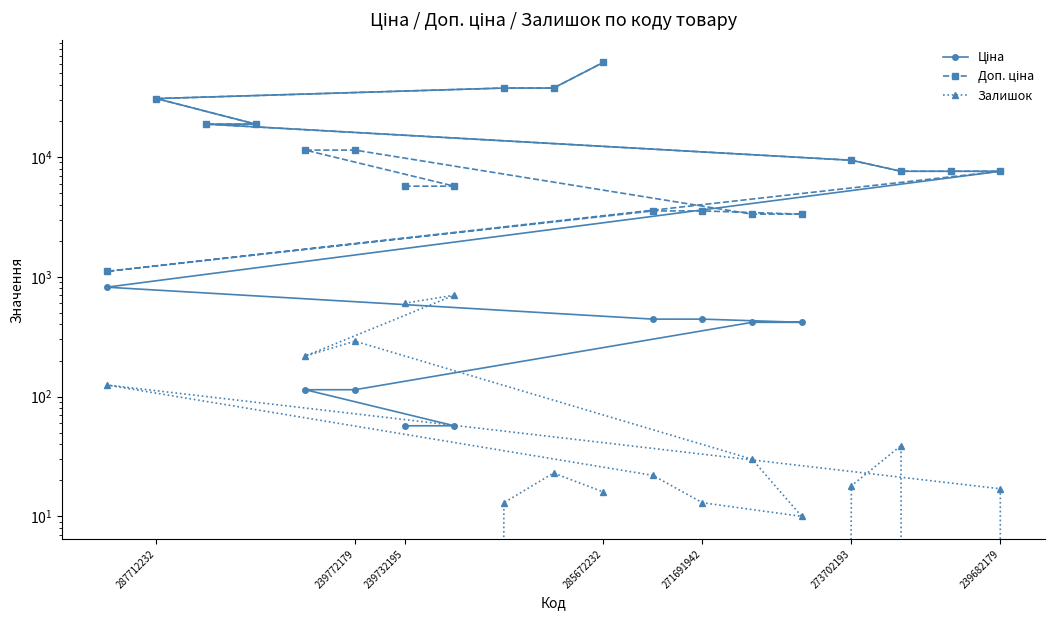

Reading left to right, extract all data points from this chart.

Ціна: 57.0	57.0	114.1	114.1	416.6	416.6	443.1	443.1	818.5	7596.5	7596.5	7596.5	9384.0	18796.8	18796.8	30717.1	37593.6	37593.6	61434.3
Доп. ціна: 5705.0	5705.0	11410.0	11410.0	3332.5	3332.5	3545.0	3545.0	1109.2	7596.5	7596.5	7596.5	9384.0	18796.8	18796.8	30717.1	37593.6	37593.6	61434.3
Залишок: 601.0	702.0	218.0	290.0	30.0	10.0	13.0	22.0	125.0	17.0	0.0	39.0	18.0	0.0	0.0	0.0	13.0	23.0	16.0